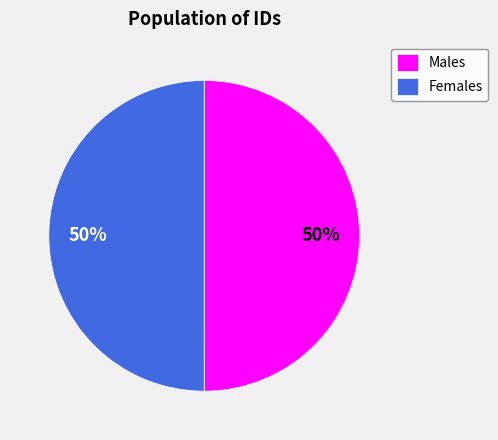

What is the ratio of the value at Males to the value at Females?

1.0